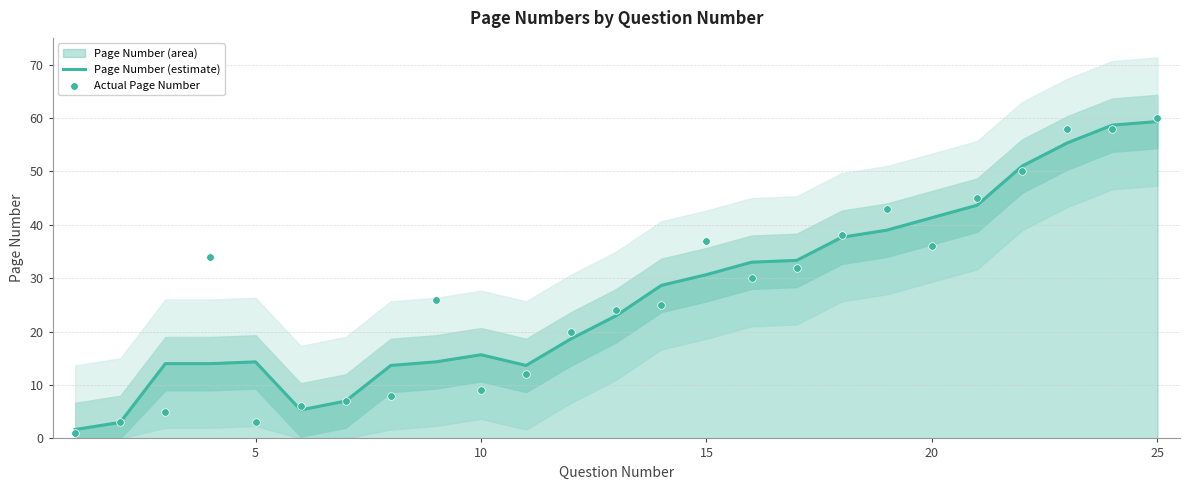

Which series contains the highest Y value?

Actual Page Number